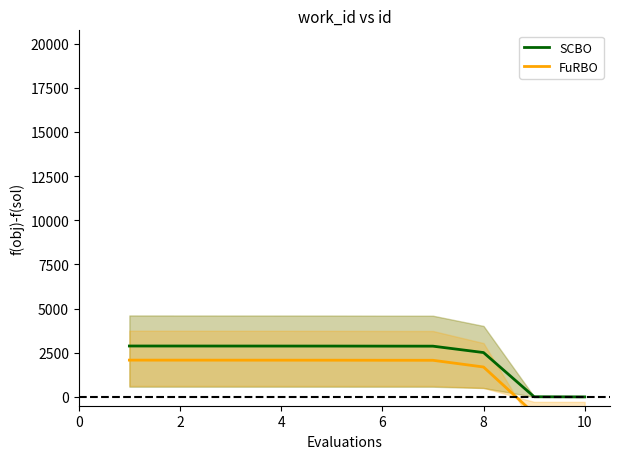

What is the maximum value for SCBO?

2881.0